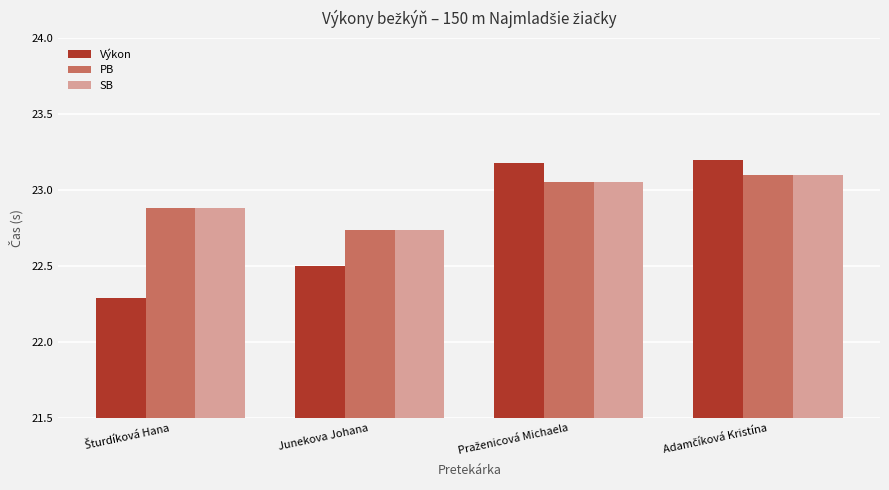

What is the smallest value displayed?

22.3